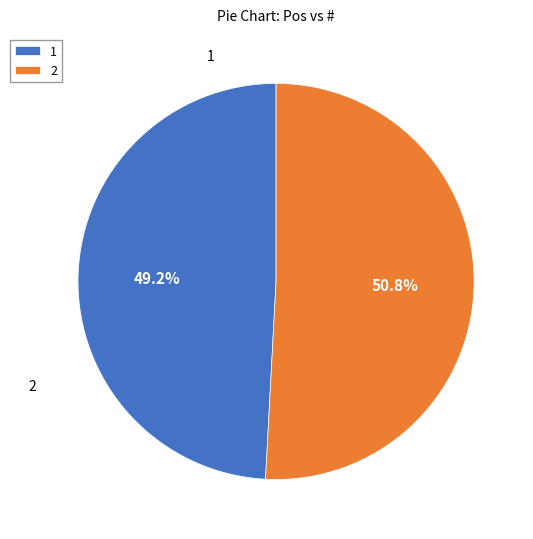

Is it true that 2 is 51% of the pie?

True